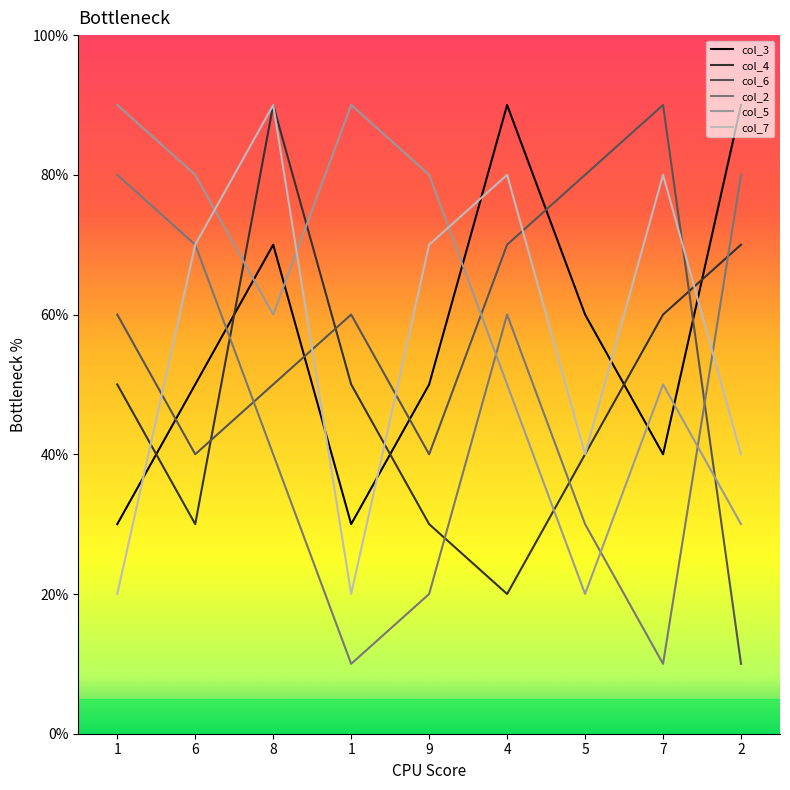

What is the maximum value shown in the chart?

90